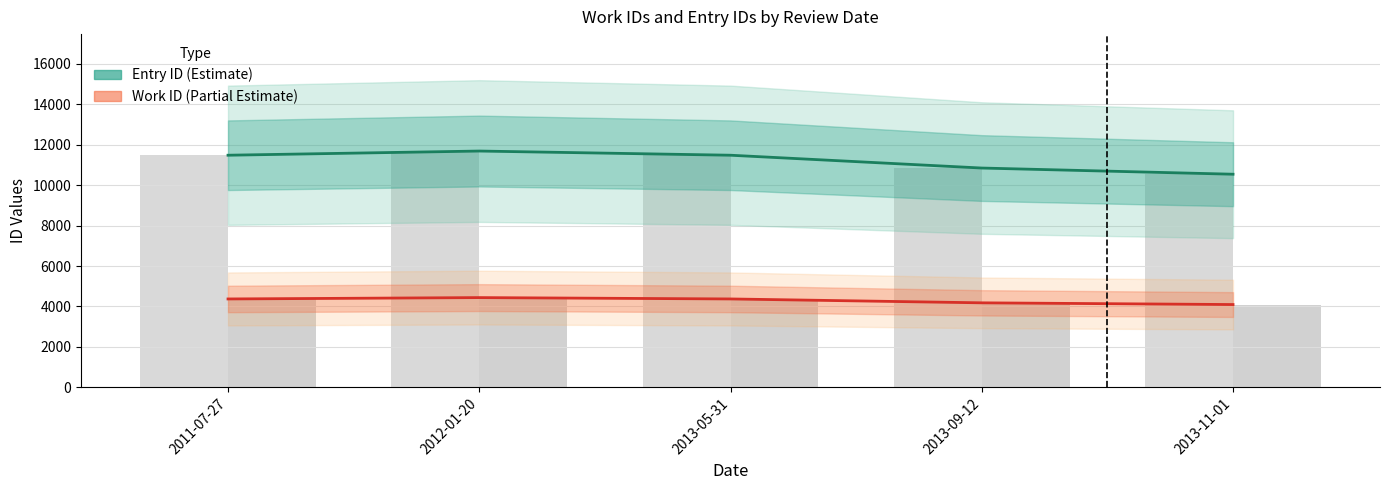

What are all the series names shown in the legend?

Entry ID (Estimate), Work ID (Partial Estimate)